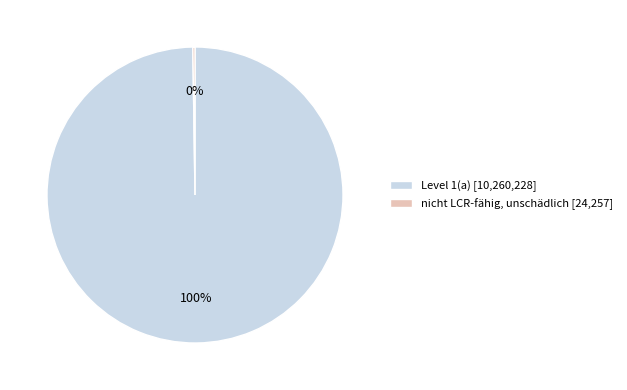

Does any single category account for the majority?

Yes